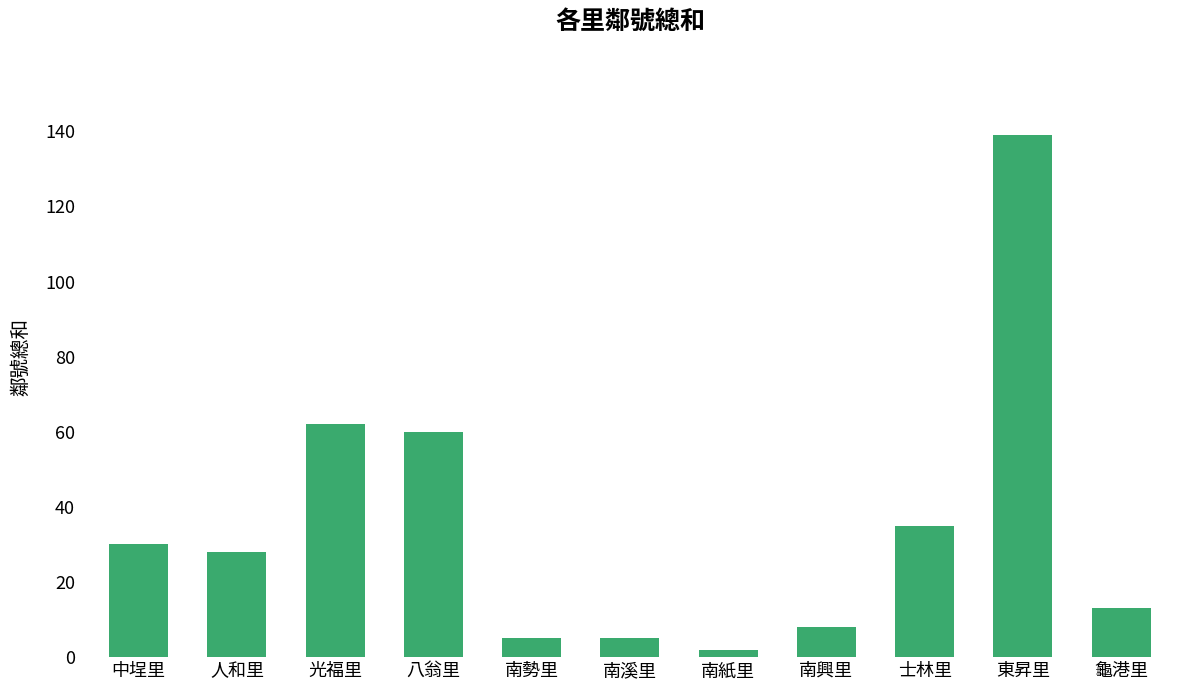

Reading left to right, extract all data points from this chart.

中埕里=30	人和里=28	光福里=62	八翁里=60	南勢里=5	南溪里=5	南紙里=2	南興里=8	士林里=35	東昇里=139	龜港里=13